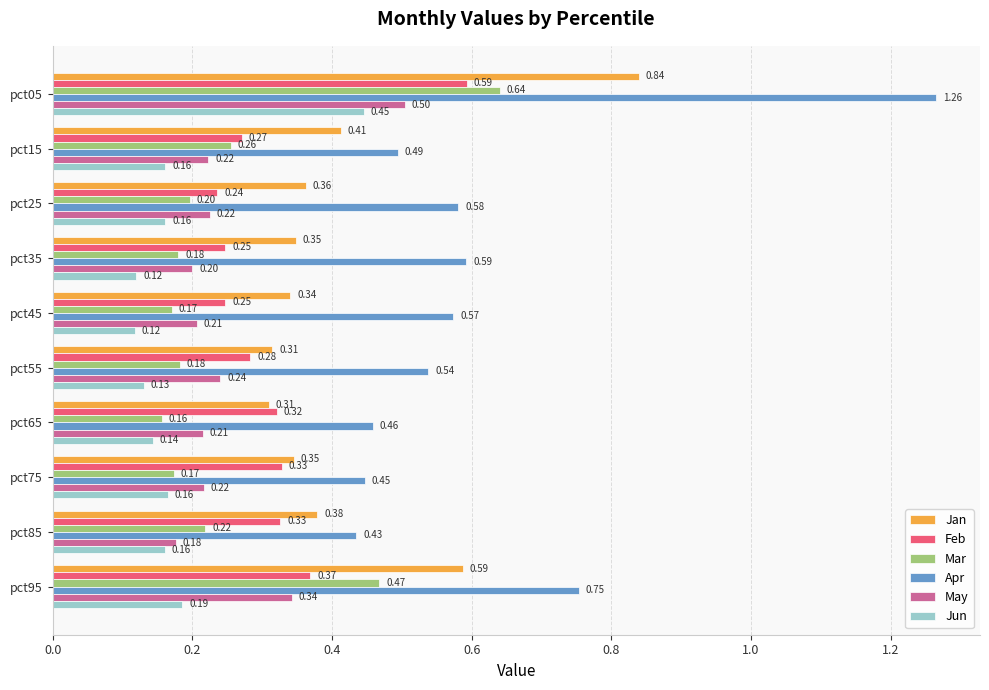

Which series has the widest spread of values?

Apr